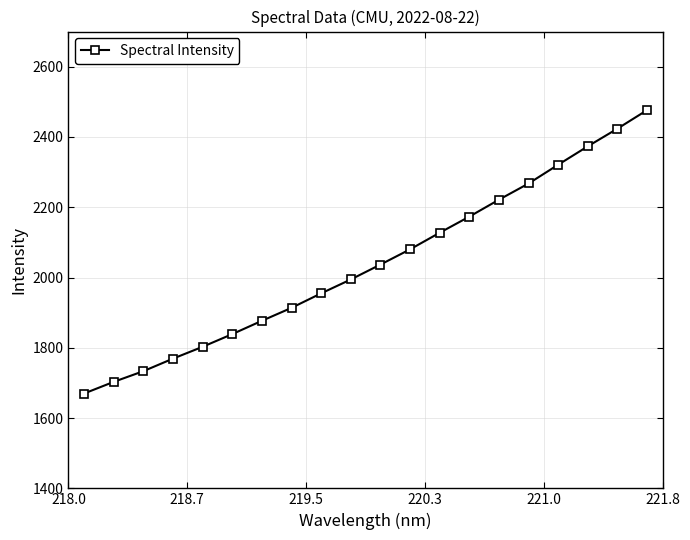

What is the difference between the second highest and second lowest values?

720.7